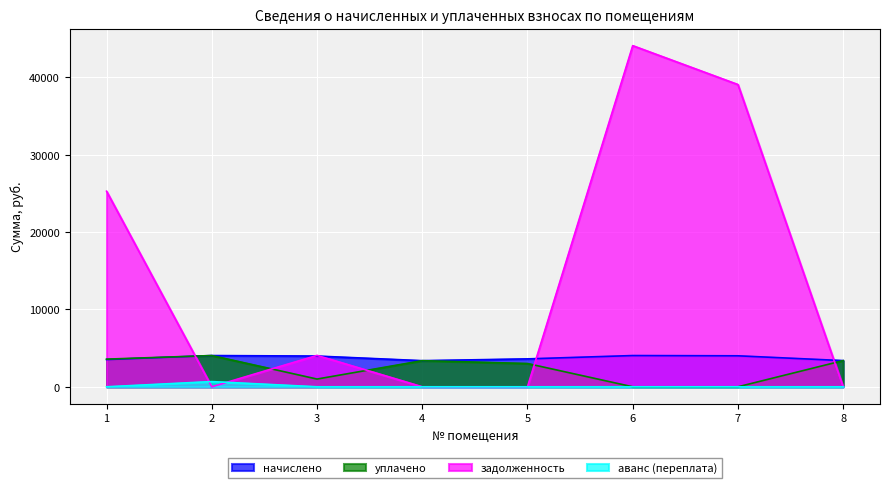

Reading right to left, extract all data points from this chart.

начислено: 3386.5	4007.5	4040.6	3610.1	3378.2	3974.4	4040.6	3519.0
уплачено: 3386.5	0.0	0.0	3008.4	3378.2	1000.0	4040.6	3577.0
задолженность: 0.0	39085.7	44115.2	0.0	0.0	4059.2	0.0	25288.9
аванс (переплата): 0.0	0.0	0.0	0.0	0.0	0.0	673.4	0.0